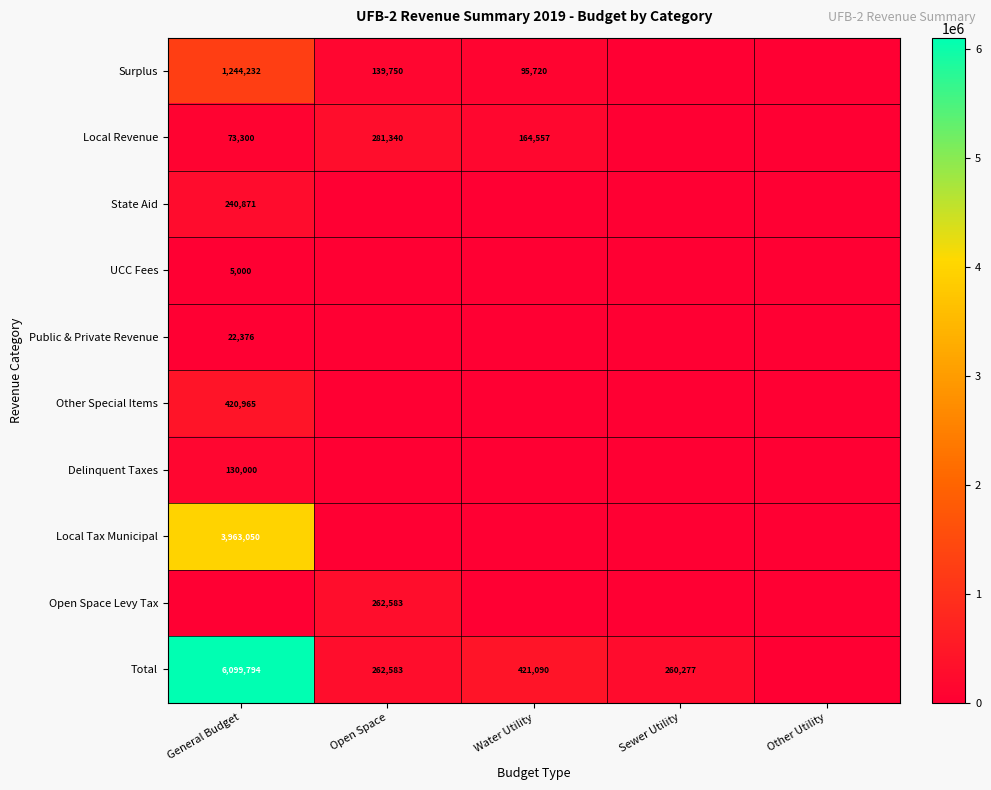

Between Other Utility and Open Space, which is larger?

Open Space